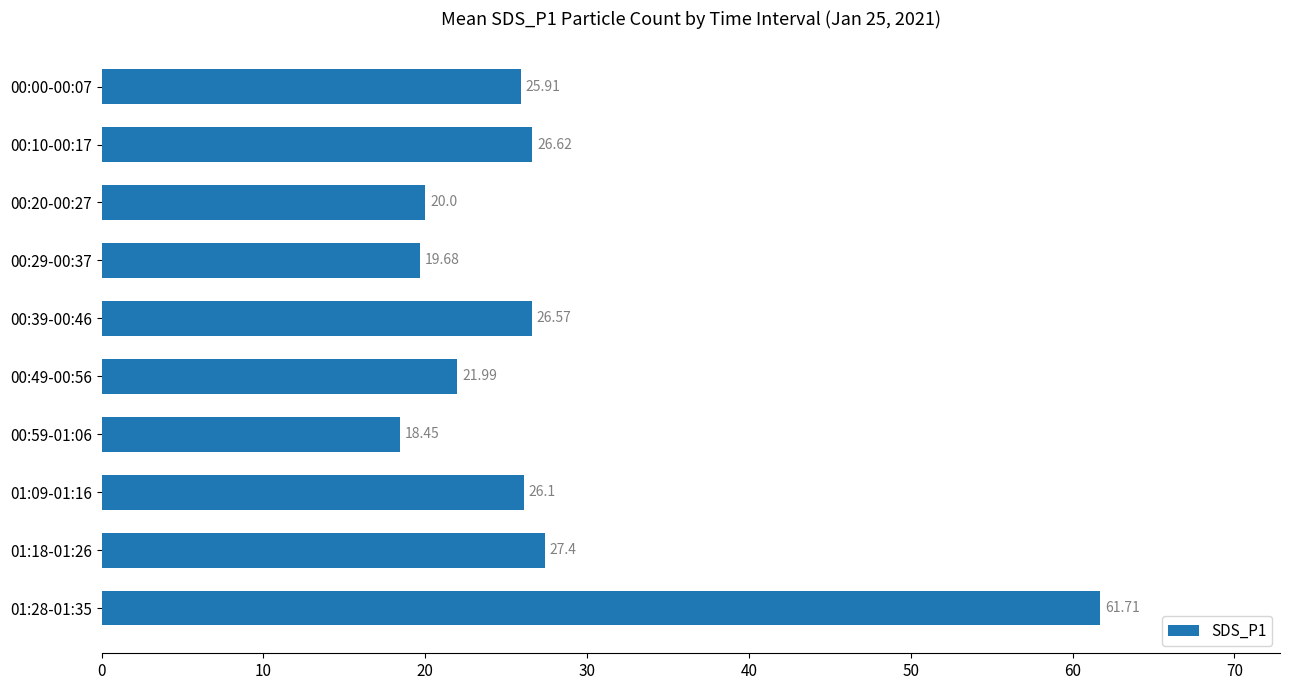

Which has a higher value, 00:20-00:27 or 00:49-00:56?

00:49-00:56